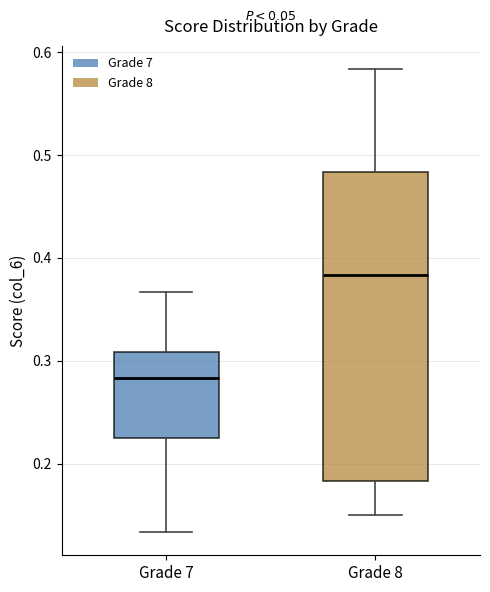

Where is the upper edge of the box for Grade 7 on the y-axis? The values are not printed on the chart, so give them approximately, as read against the axis.

0.31